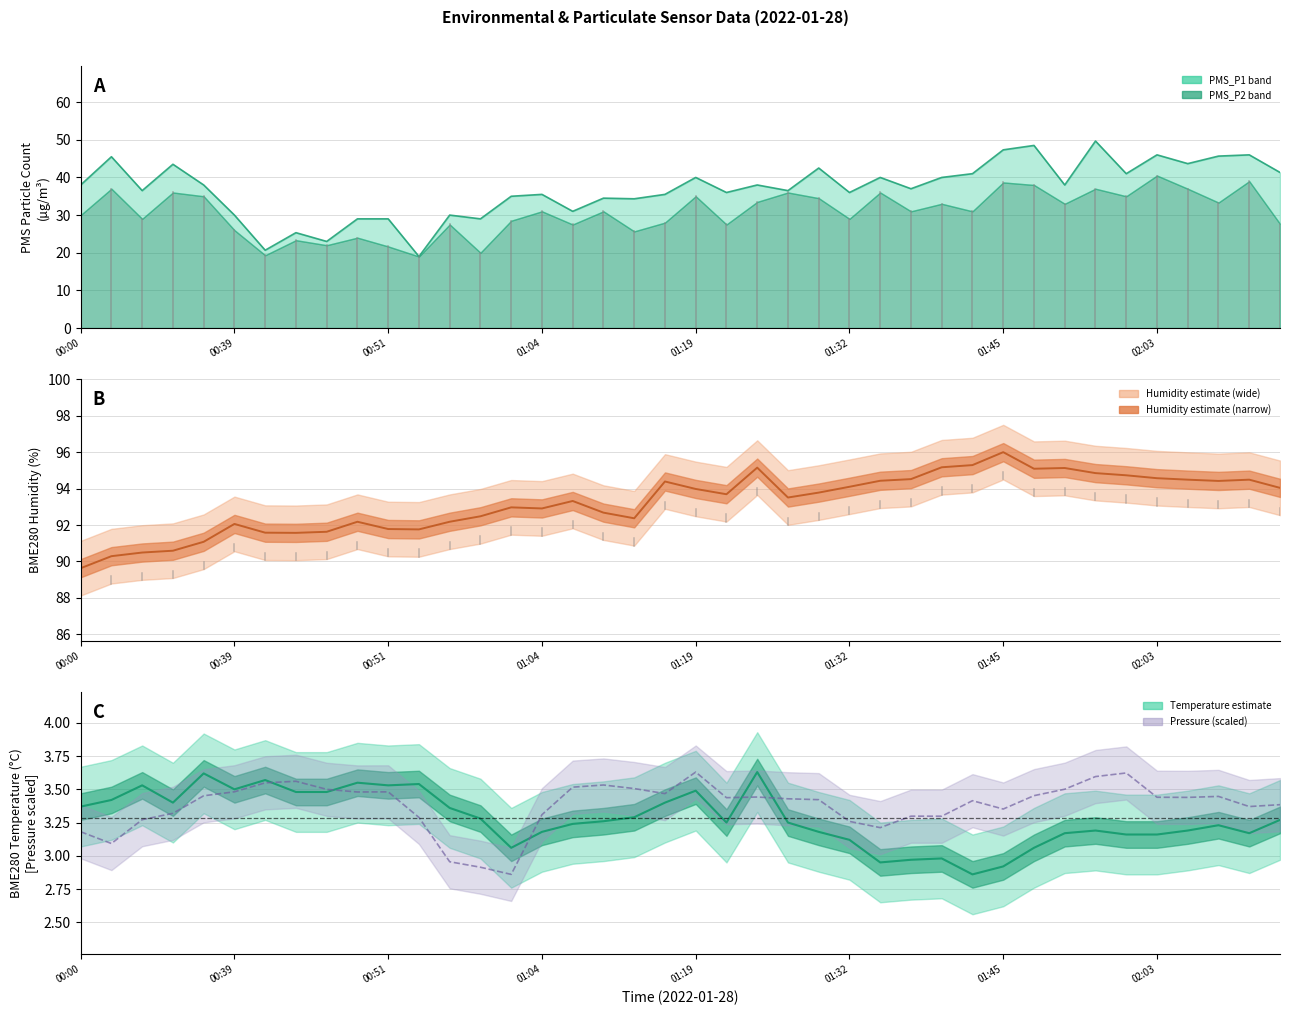

What is the difference between the highest and lowest values at 22?

91.7